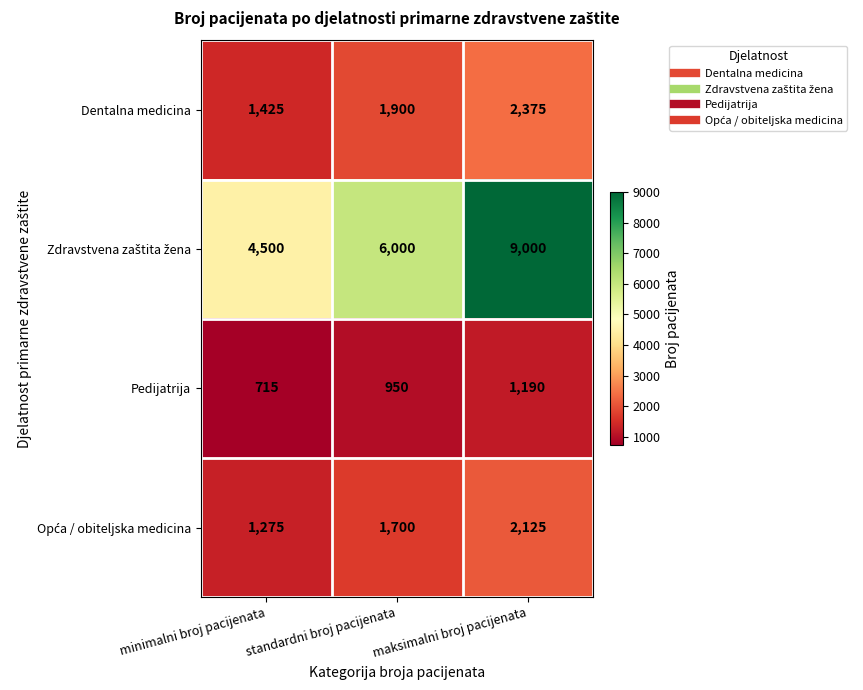

What is the spread (max minus min) of values at maksimalni broj pacijenata?

7810